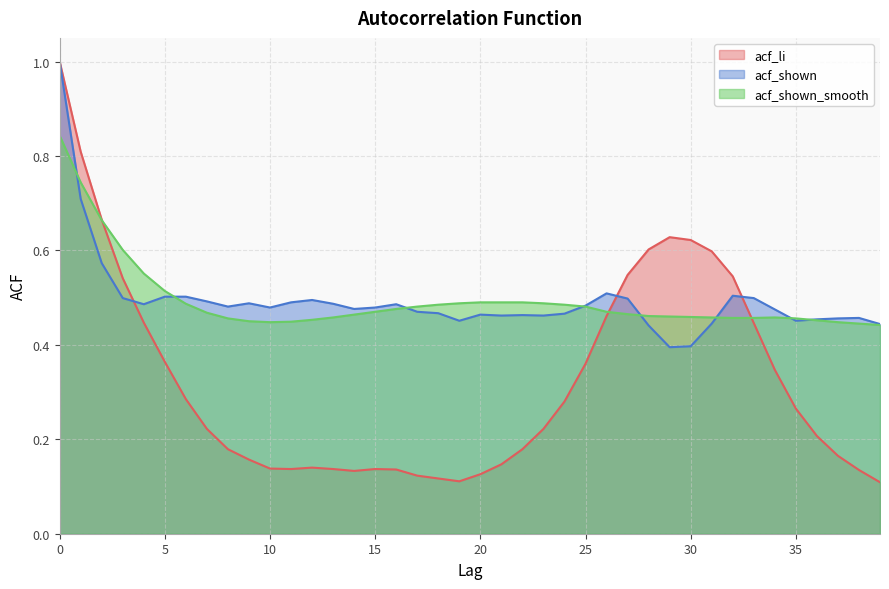

Reading right to left, transcribe all the data shown in this chart.

acf_li: 0.1	0.1	0.2	0.2	0.3	0.3	0.4	0.5	0.6	0.6	0.6	0.6	0.5	0.5	0.4	0.3	0.2	0.2	0.1	0.1	0.1	0.1	0.1	0.1	0.1	0.1	0.1	0.1	0.1	0.1	0.2	0.2	0.2	0.3	0.4	0.4	0.5	0.7	0.8	1.0
acf_shown: 0.4	0.5	0.5	0.5	0.5	0.5	0.5	0.5	0.4	0.4	0.4	0.4	0.5	0.5	0.5	0.5	0.5	0.5	0.5	0.5	0.5	0.5	0.5	0.5	0.5	0.5	0.5	0.5	0.5	0.5	0.5	0.5	0.5	0.5	0.5	0.5	0.5	0.6	0.7	1.0
acf_shown_smooth: 0.4	0.4	0.4	0.5	0.5	0.5	0.5	0.5	0.5	0.5	0.5	0.5	0.5	0.5	0.5	0.5	0.5	0.5	0.5	0.5	0.5	0.5	0.5	0.5	0.5	0.5	0.5	0.5	0.4	0.4	0.5	0.5	0.5	0.5	0.5	0.6	0.6	0.7	0.7	0.8